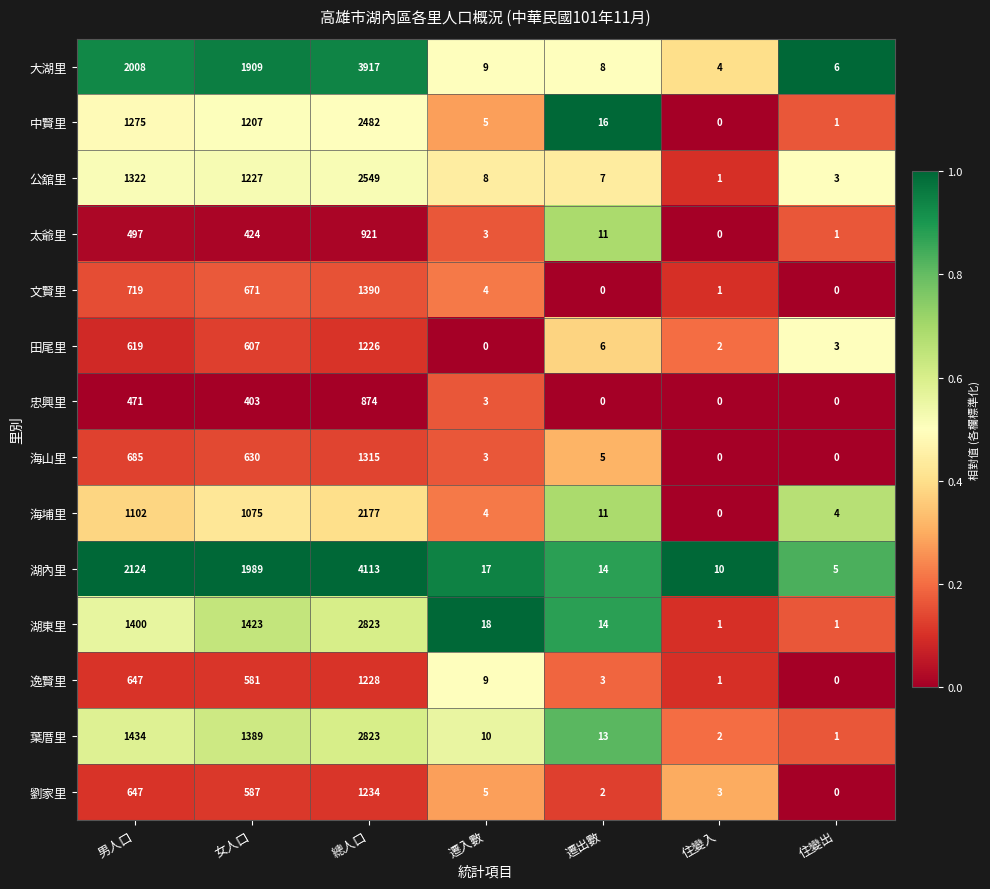

What is the average value of the 忠興里 series?

250